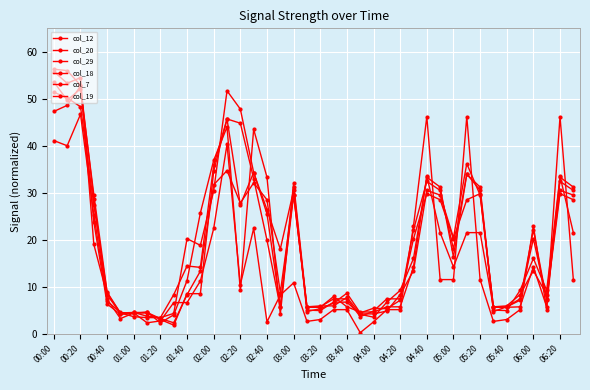

How many interior local peaks does the col_7 series have?

9